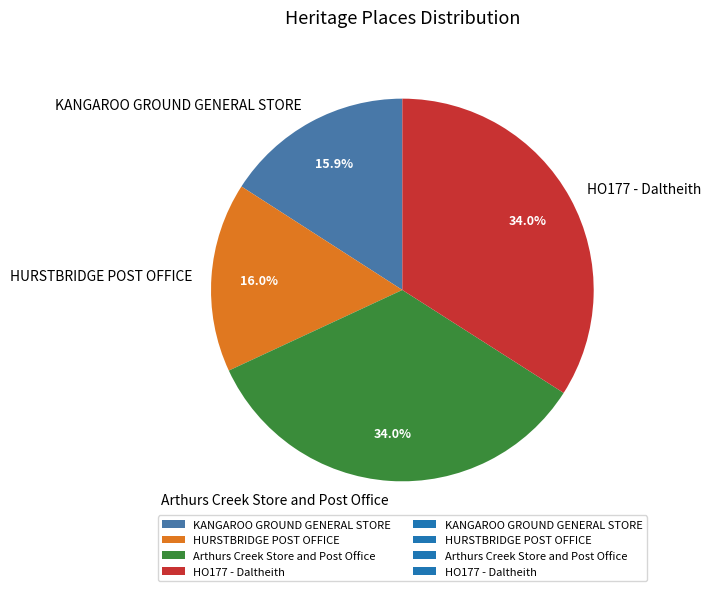

What is the ratio of the value at HO177 - Daltheith to the value at KANGAROO GROUND GENERAL STORE?

2.1